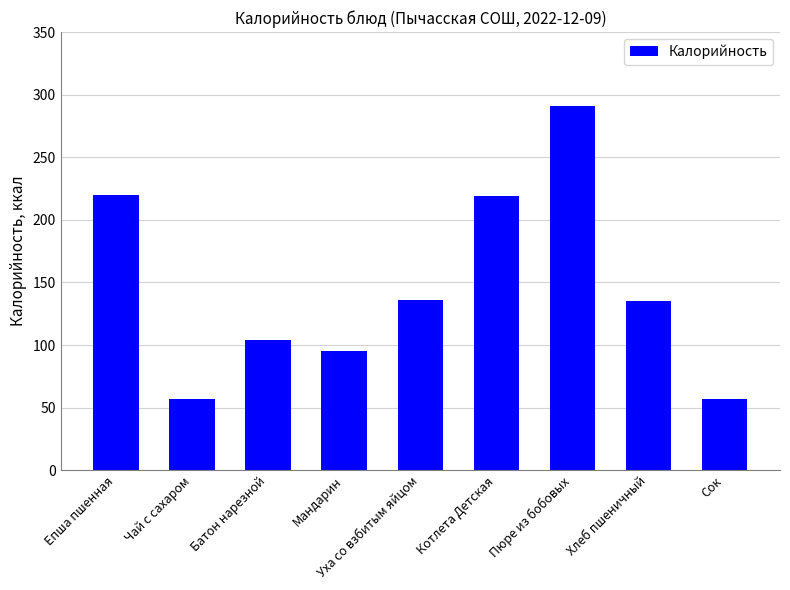

True or false: the data shows 57 at Сок.

True